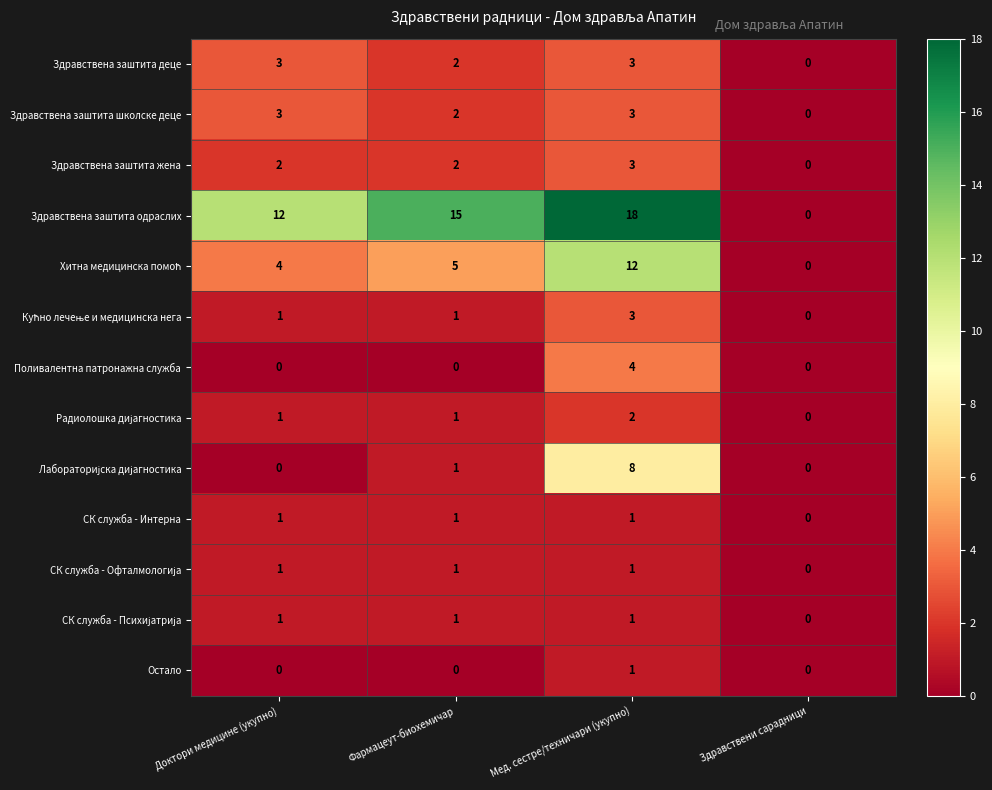

The value of Здравствена заштита одраслих at Здравствени сарадници is 0. True or false?

True